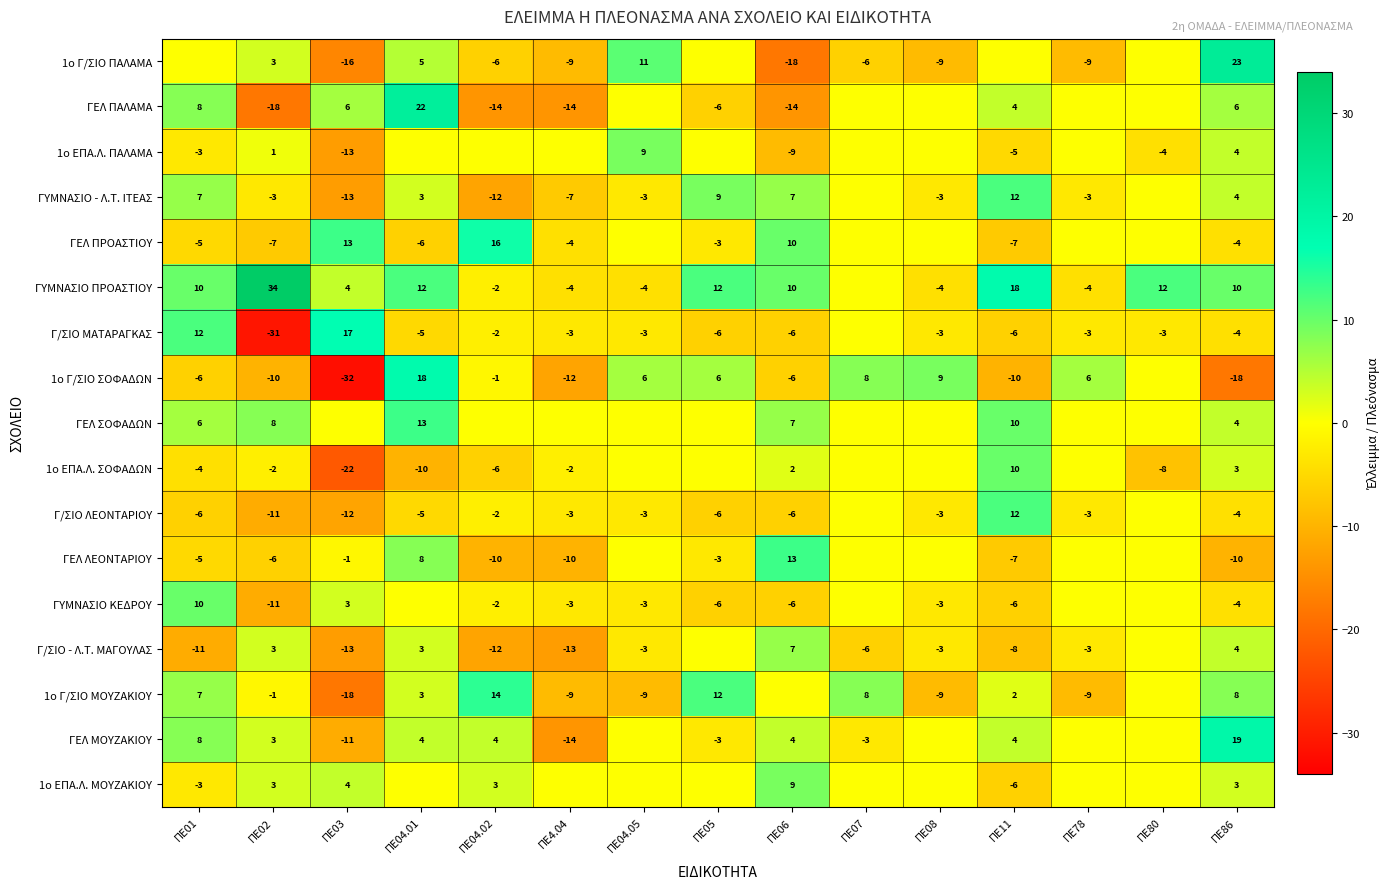

What is the difference between the 1ο Γ/ΣΙΟ ΜΟΥΖΑΚΙΟΥ values at ΠΕ11 and ΠΕ78?

11